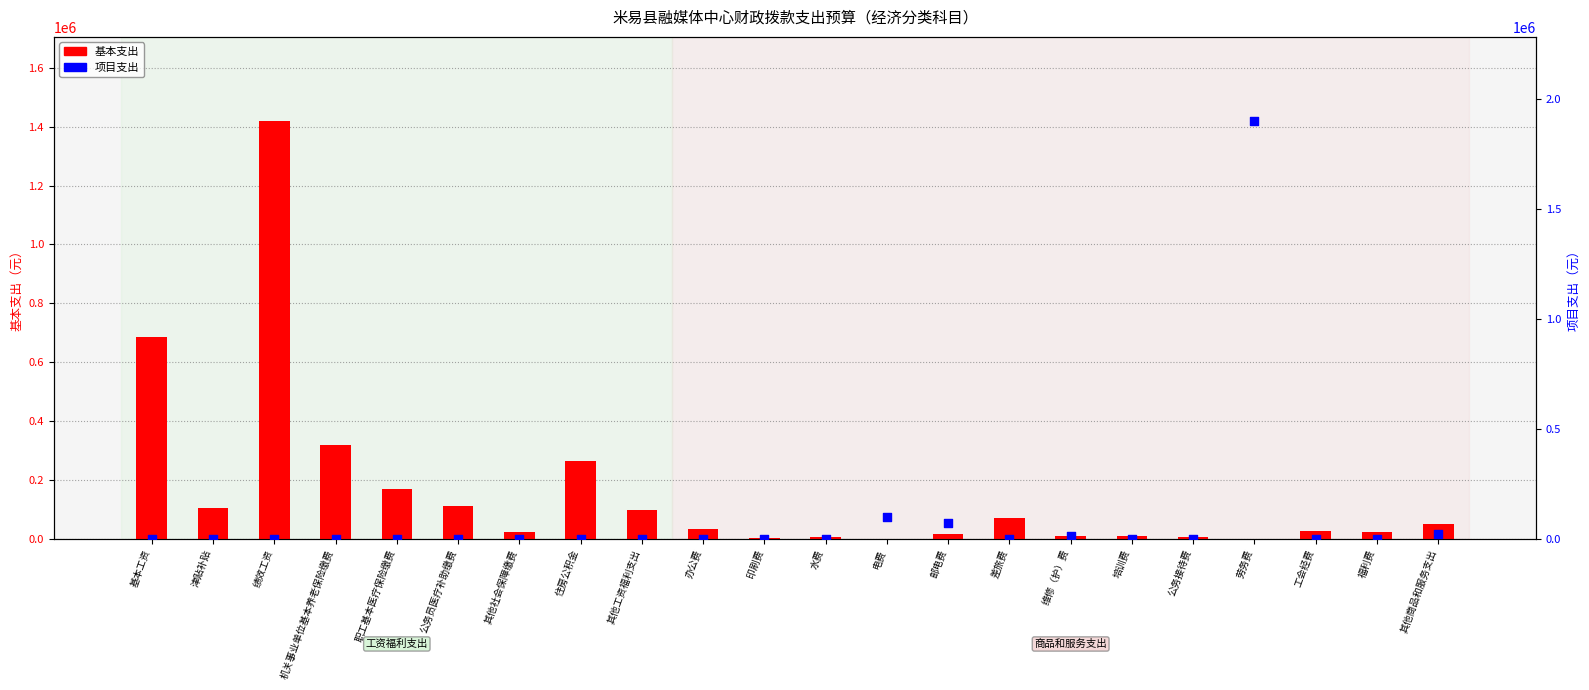

What are all the series names shown in the legend?

基本支出, 项目支出